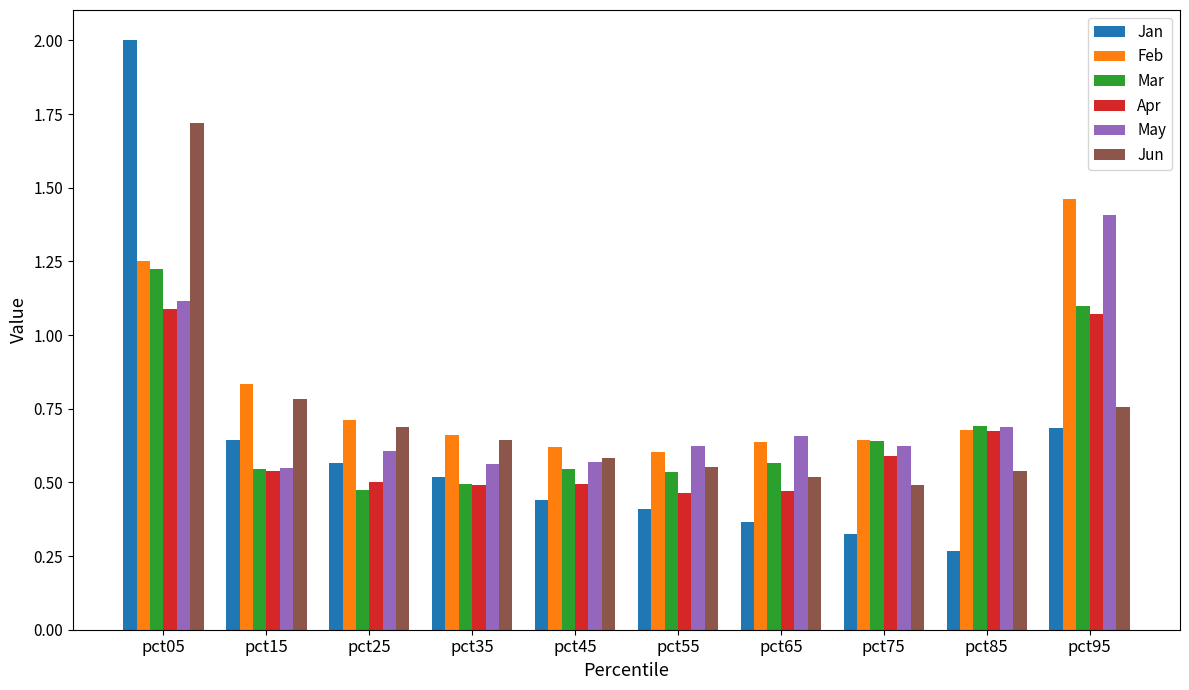

What is the sum of all May values?

7.4